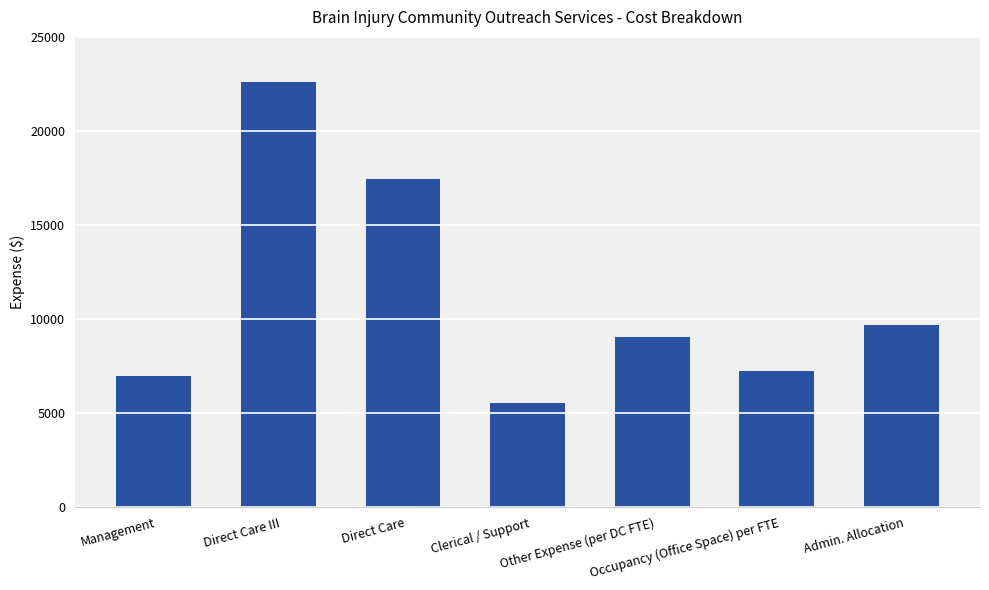

What is the value of the 2nd bar from the left?

22605.4